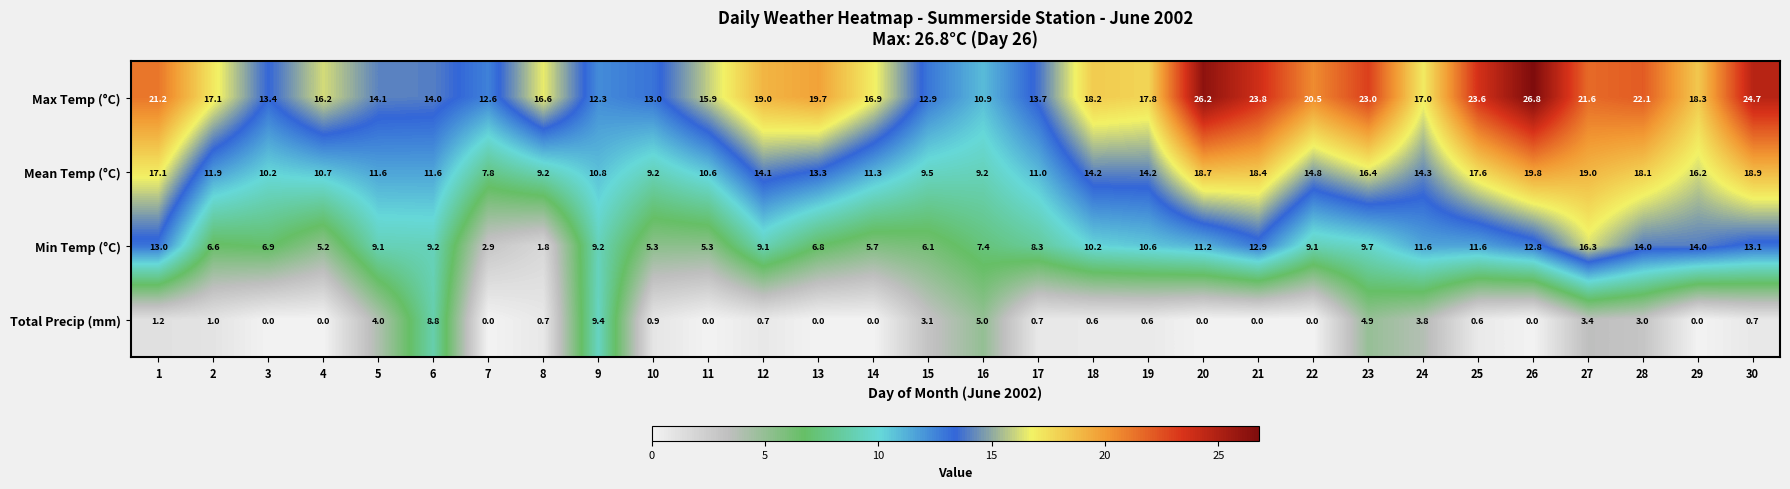

Which series changed the most between 20 and 22?

Max Temp (°C)